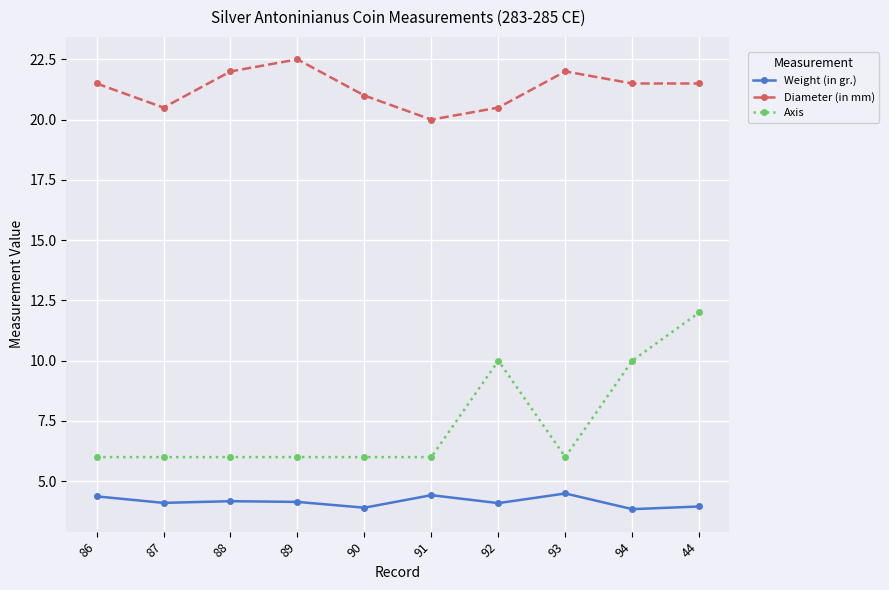

Which series has the largest range (max minus min)?

Axis